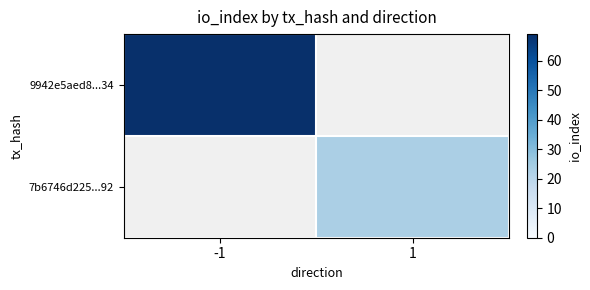

List the series in order of their overall mean, highest first.

9942e5aed8...34, 7b6746d225...92